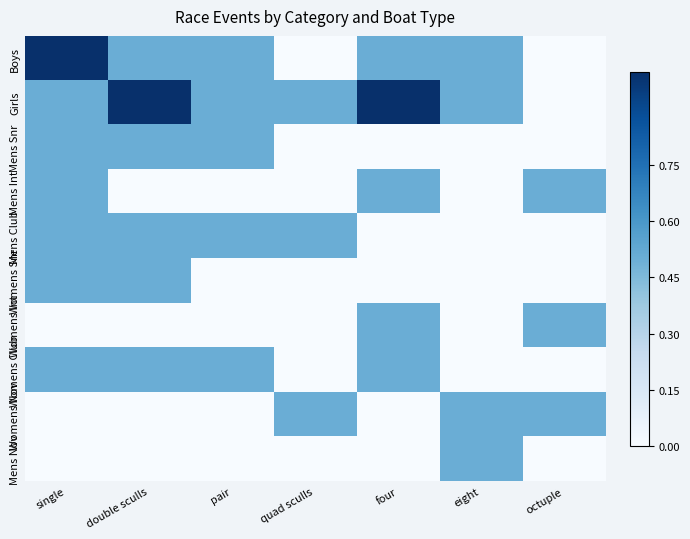

Which series has the largest total across all categories?

Girls